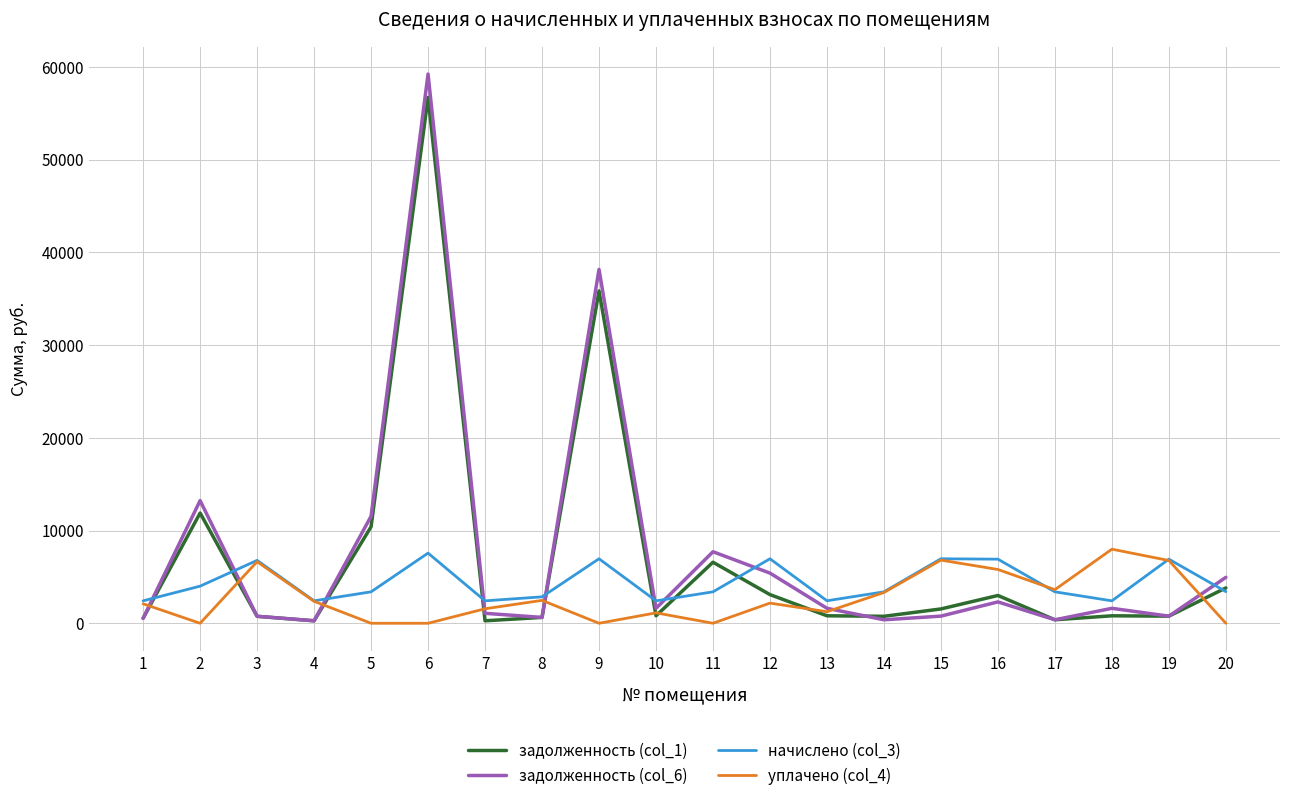

At which category is the sum across all series the highest?

6